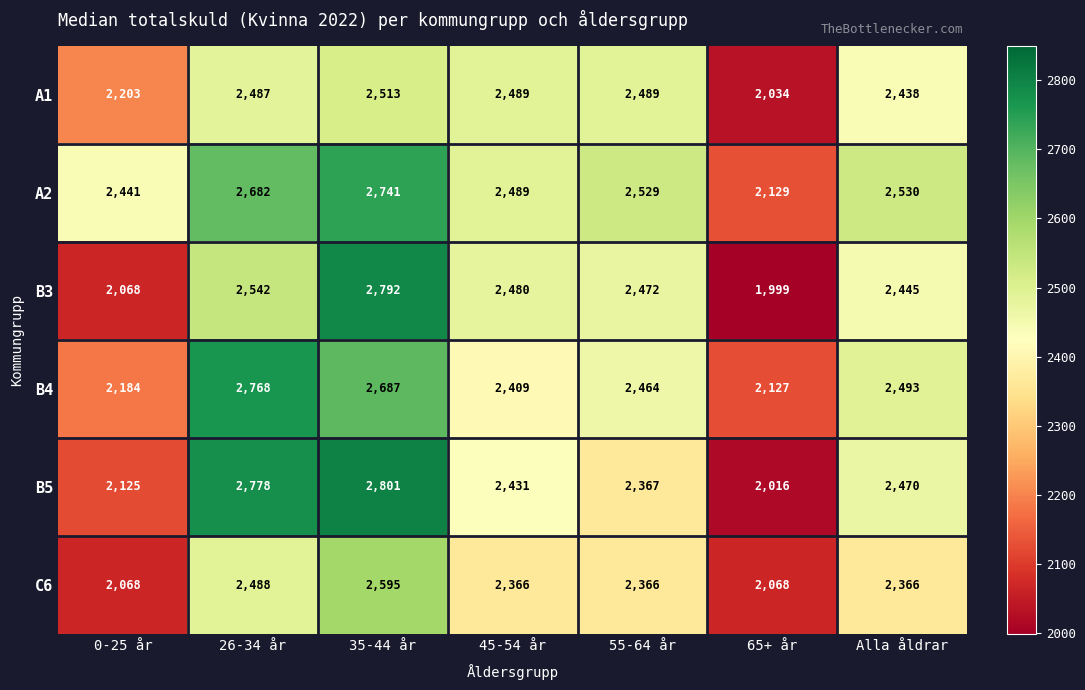

Which series has the largest range (max minus min)?

B3